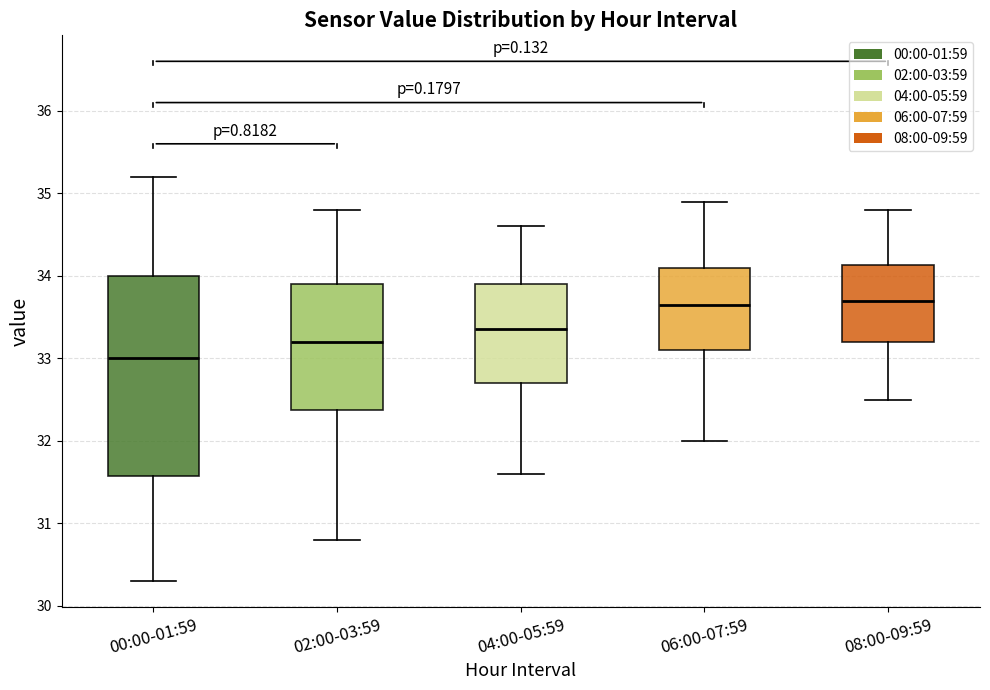

Reading left to right, read every box against the y-axis: the position of its median line, the range the box covers, and the ends of its whiskers. The values are not printed on the chart, so give them approximately, as read against the axis.

00:00-01:59: median 33.0, box 31.6 to 34.0, whiskers 30.3 to 35.2
02:00-03:59: median 33.2, box 32.4 to 33.9, whiskers 30.8 to 34.8
04:00-05:59: median 33.4, box 32.7 to 33.9, whiskers 31.6 to 34.6
06:00-07:59: median 33.7, box 33.1 to 34.1, whiskers 32.0 to 34.9
08:00-09:59: median 33.7, box 33.2 to 34.1, whiskers 32.5 to 34.8